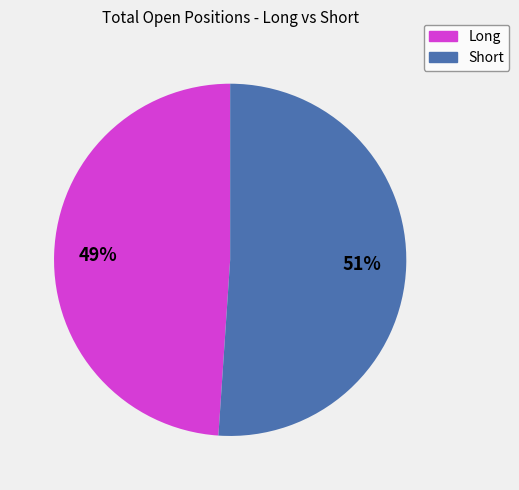

How many slices are in this pie chart?

2